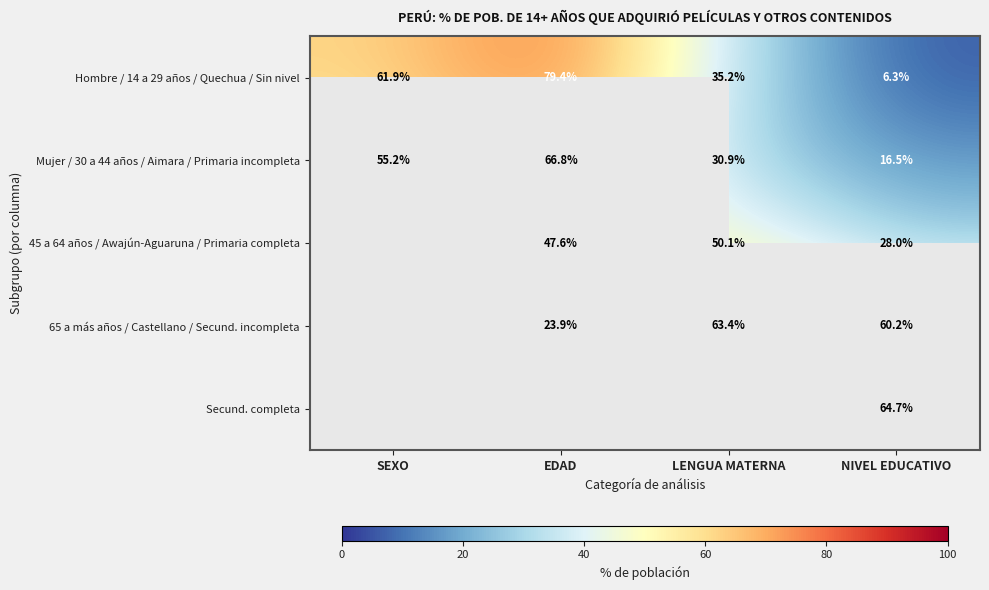

How many data points in Mujer / 30 a 44 años / Aimara / Primaria incompleta are less than 55?

2